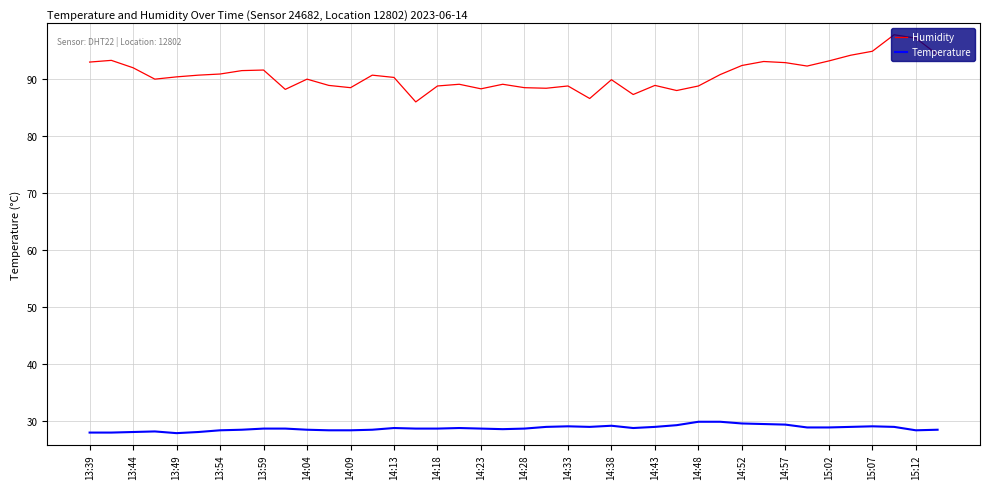

Which series has the largest total across all categories?

Humidity